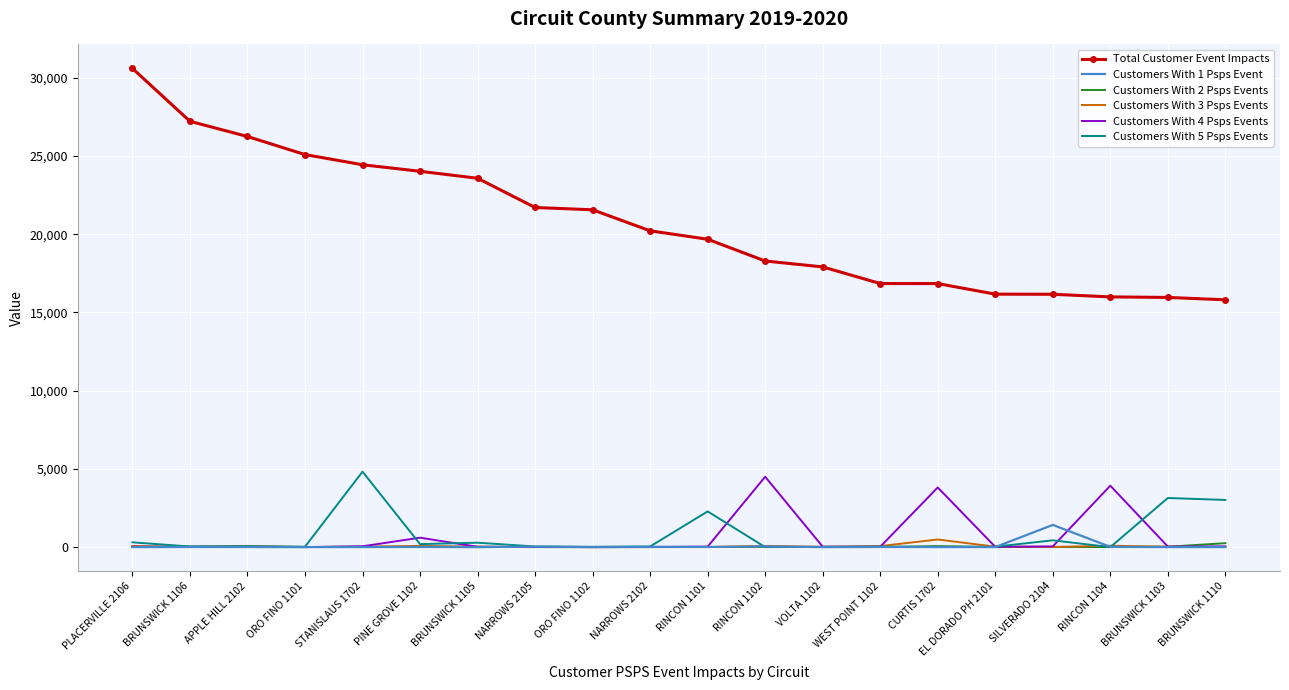

Which series has the widest spread of values?

Total Customer Event Impacts